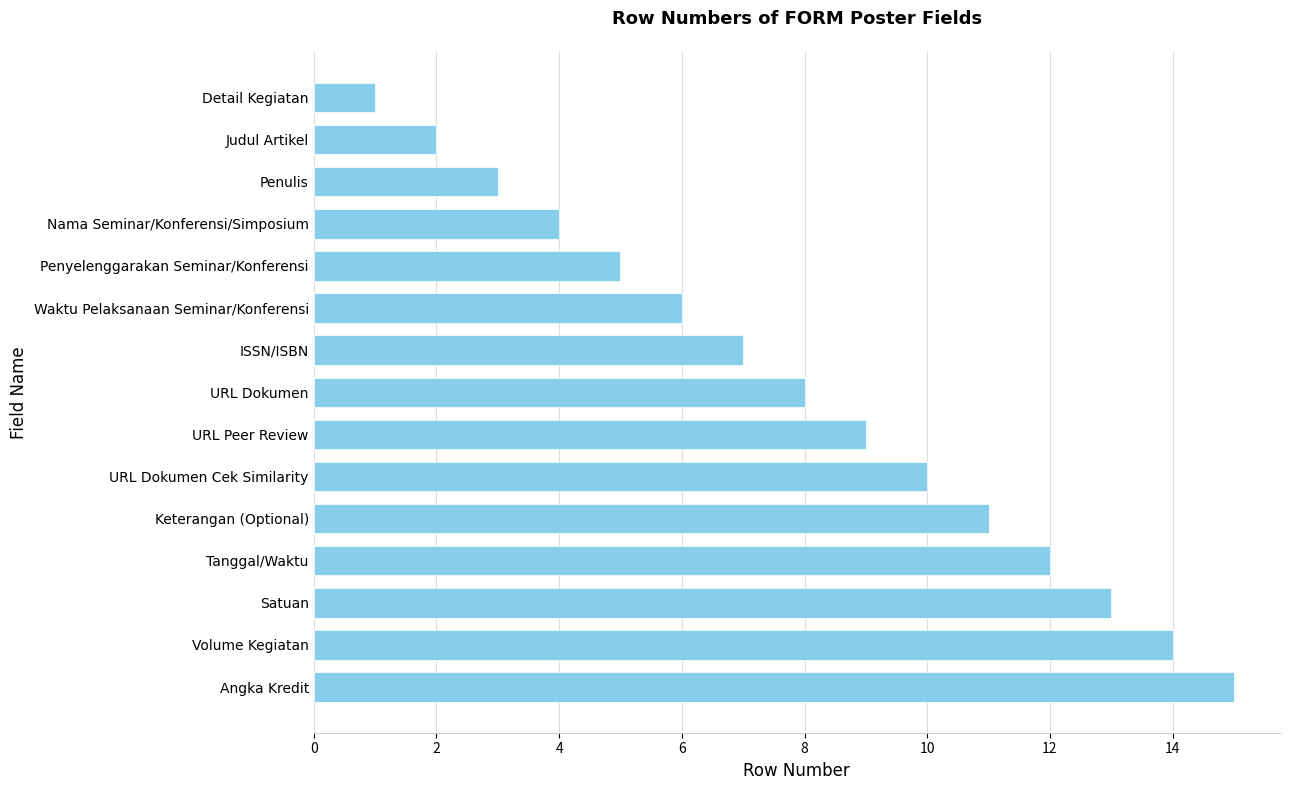

How many data points are less than 8?

7